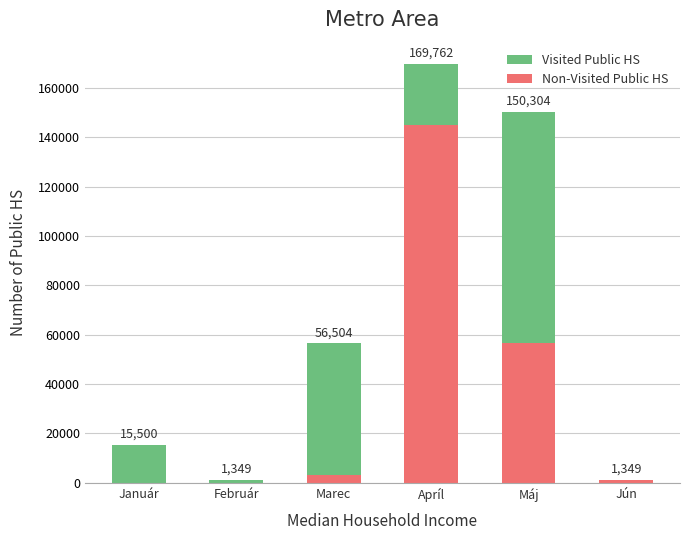

At which category is the sum across all series the highest?

Apríl